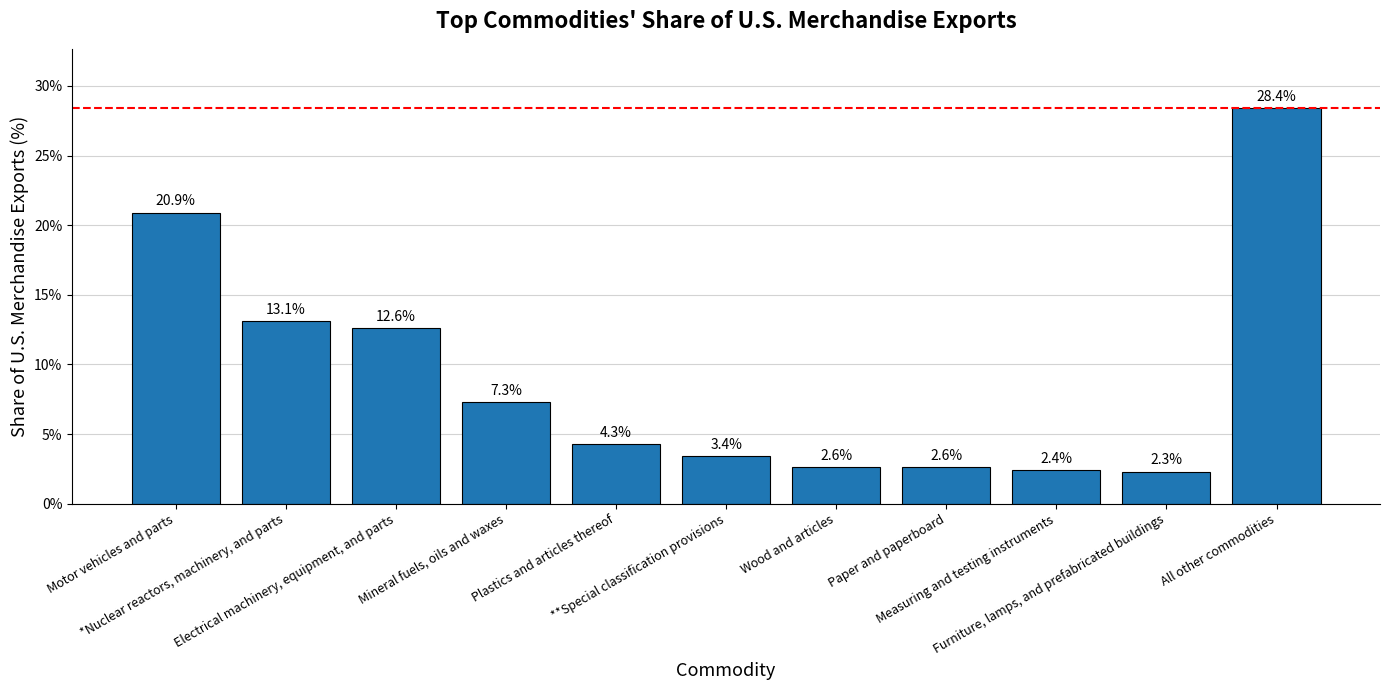

The chart shows a value of 3.4 at **Special classification provisions. True or false?

True